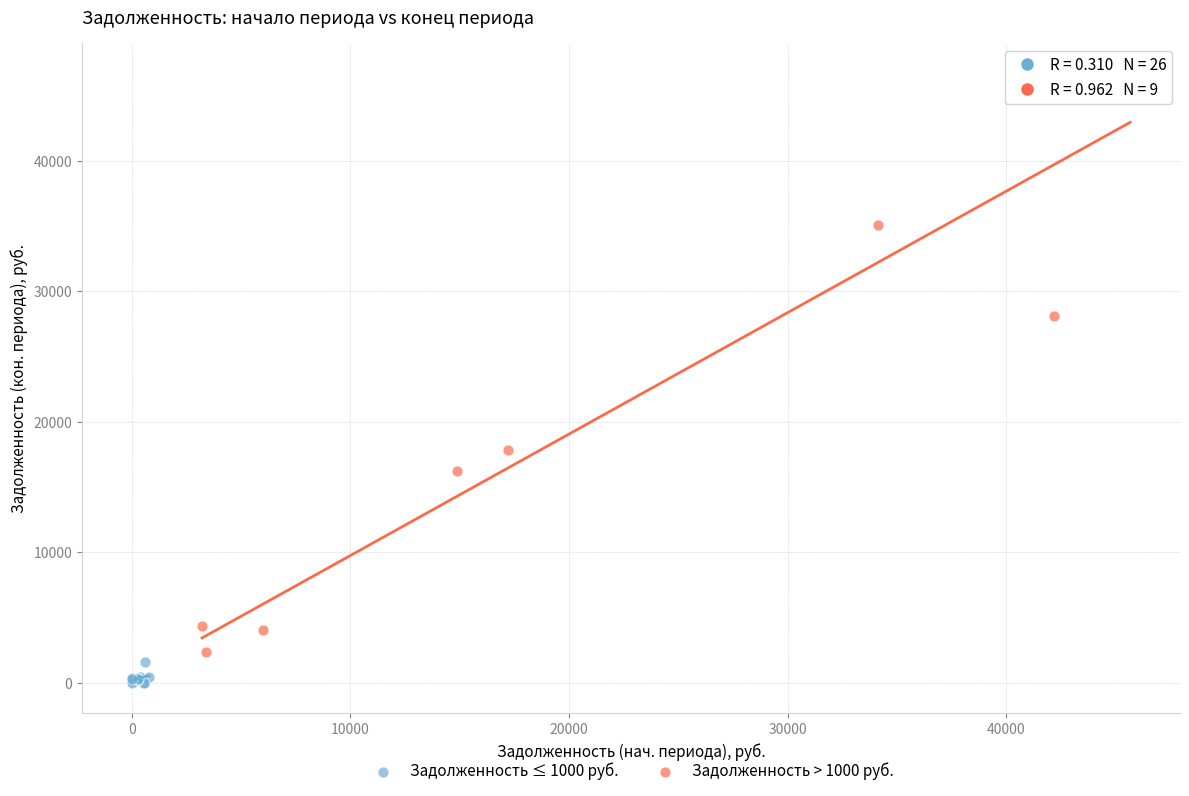

Which series has the largest Y range (max minus min)?

Задолженность > 1000 руб.